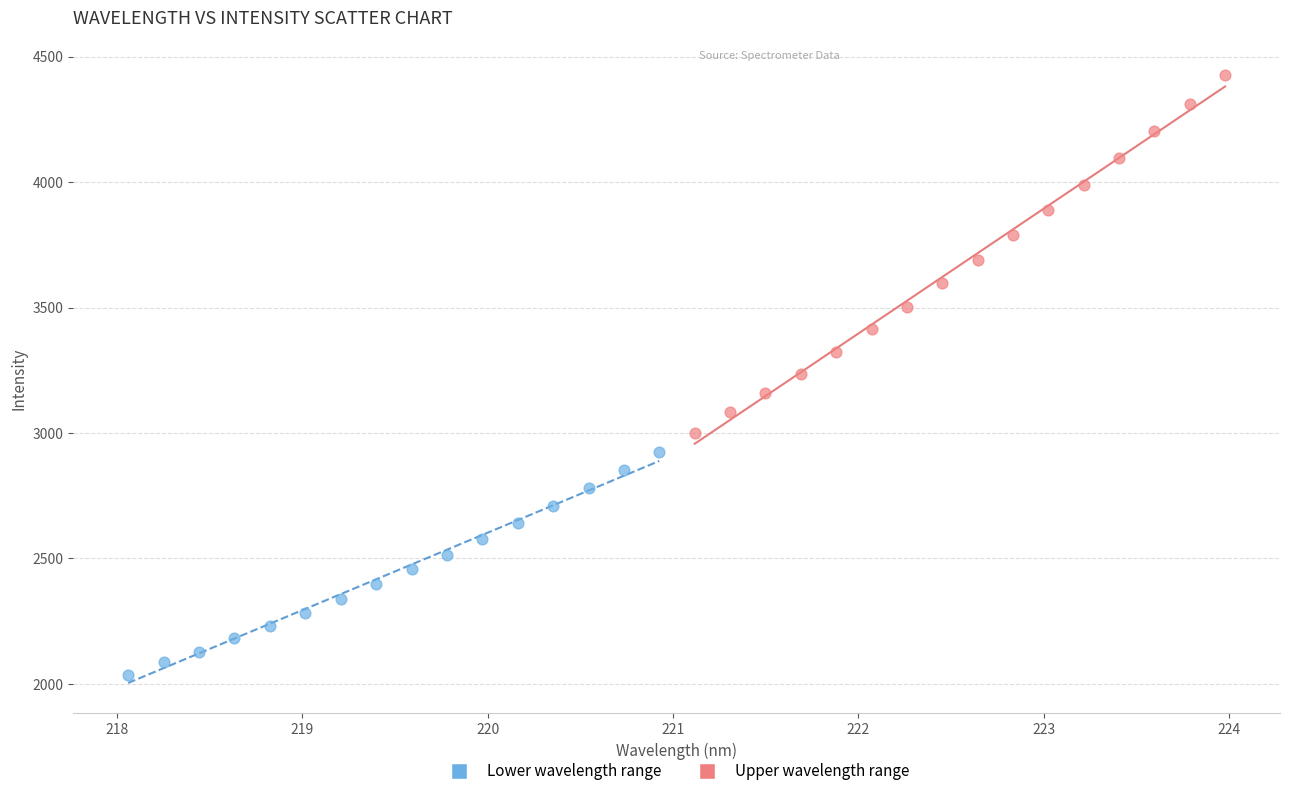

Which series contains the highest Y value?

Upper wavelength range